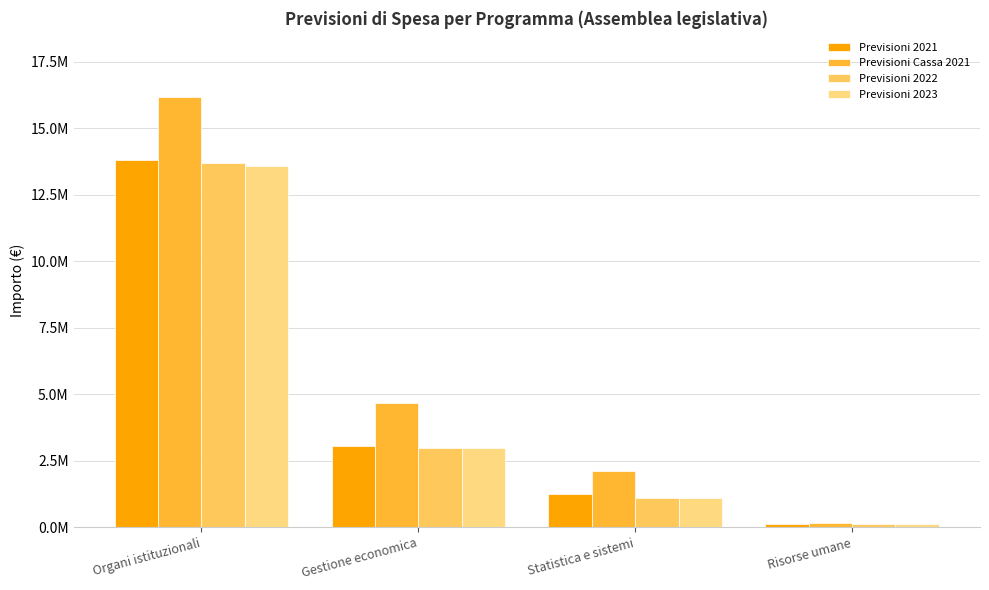

At how many categories does at least one series exceed 3447013?

2